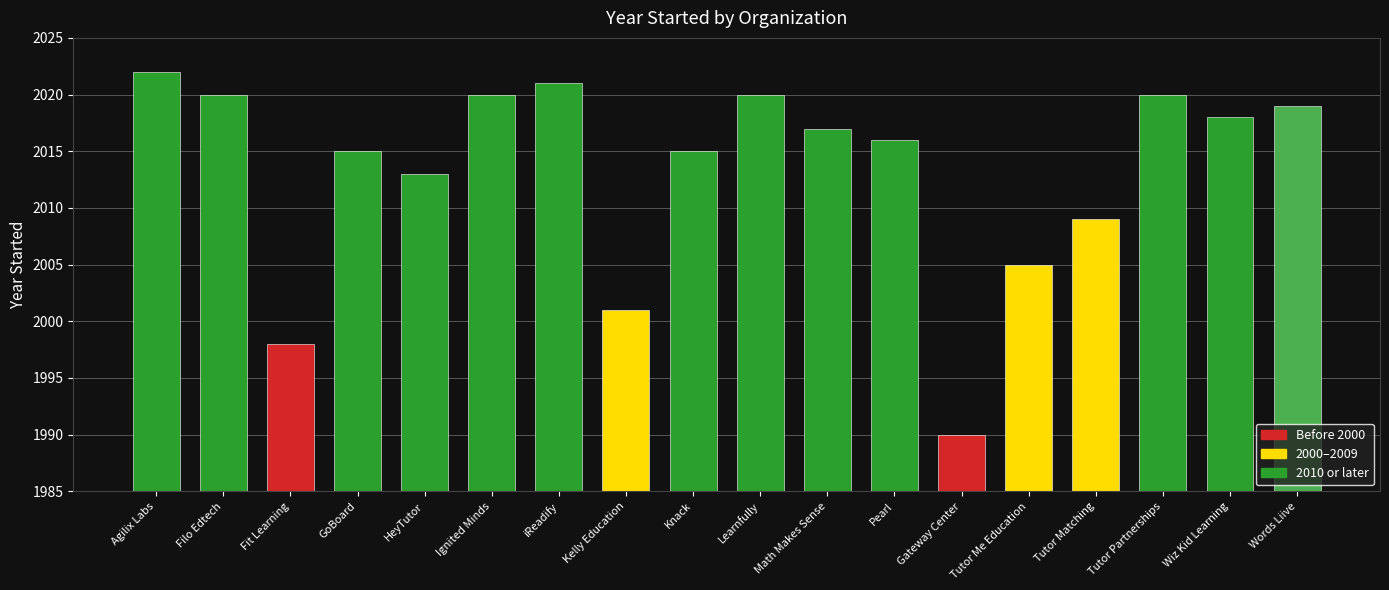

Reading left to right, list all the values displayed in this chart.

2022	2020	1998	2015	2013	2020	2021	2001	2015	2020	2017	2016	1990	2005	2009	2020	2018	2019